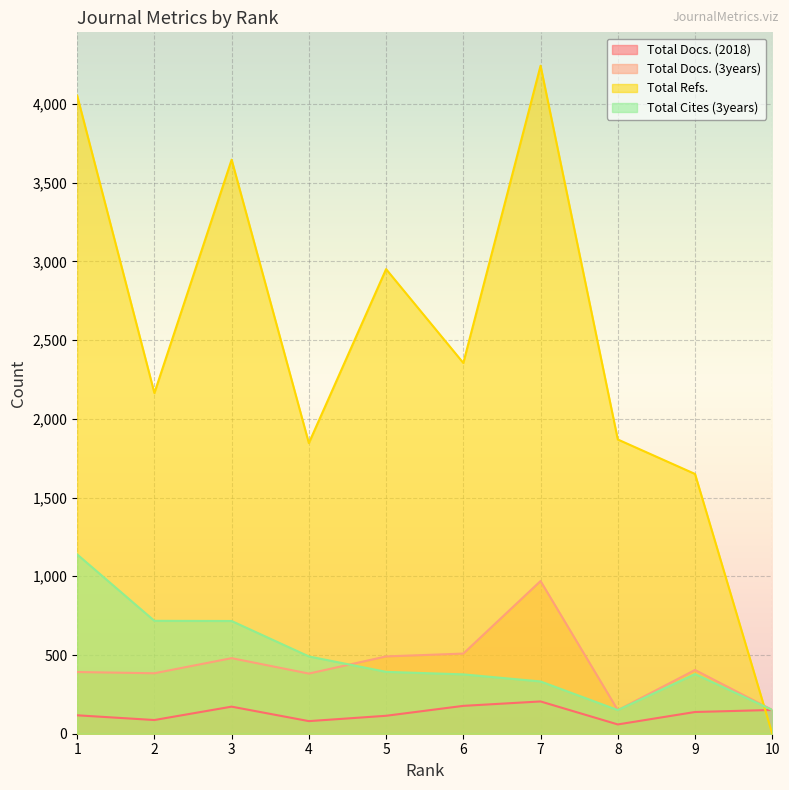

What is the total value across all series at 5?

3949